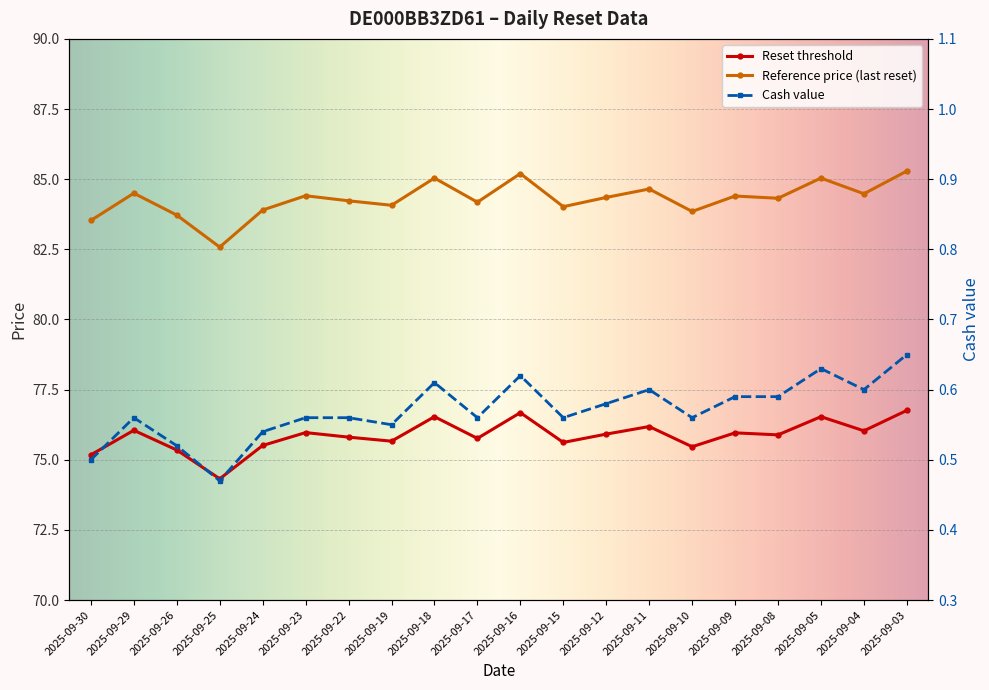

Reading left to right, extract all data points from this chart.

Reset threshold: 2025-09-30=75.2	2025-09-29=76.0	2025-09-26=75.3	2025-09-25=74.3	2025-09-24=75.5	2025-09-23=76.0	2025-09-22=75.8	2025-09-19=75.7	2025-09-18=76.5	2025-09-17=75.8	2025-09-16=76.7	2025-09-15=75.6	2025-09-12=75.9	2025-09-11=76.2	2025-09-10=75.5	2025-09-09=76.0	2025-09-08=75.9	2025-09-05=76.5	2025-09-04=76.0	2025-09-03=76.8
Reference price (last reset): 2025-09-30=83.5	2025-09-29=84.5	2025-09-26=83.7	2025-09-25=82.6	2025-09-24=83.9	2025-09-23=84.4	2025-09-22=84.2	2025-09-19=84.1	2025-09-18=85.0	2025-09-17=84.2	2025-09-16=85.2	2025-09-15=84.0	2025-09-12=84.3	2025-09-11=84.7	2025-09-10=83.8	2025-09-09=84.4	2025-09-08=84.3	2025-09-05=85.0	2025-09-04=84.5	2025-09-03=85.3
Cash value: 2025-09-30=0.5	2025-09-29=0.6	2025-09-26=0.5	2025-09-25=0.5	2025-09-24=0.5	2025-09-23=0.6	2025-09-22=0.6	2025-09-19=0.6	2025-09-18=0.6	2025-09-17=0.6	2025-09-16=0.6	2025-09-15=0.6	2025-09-12=0.6	2025-09-11=0.6	2025-09-10=0.6	2025-09-09=0.6	2025-09-08=0.6	2025-09-05=0.6	2025-09-04=0.6	2025-09-03=0.7